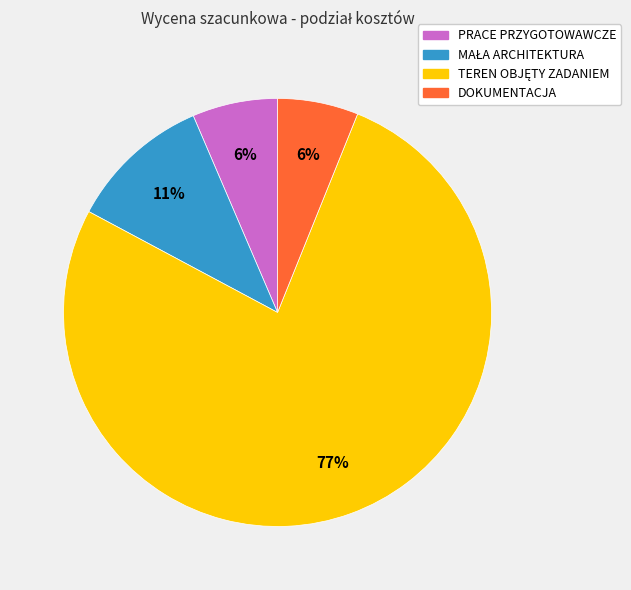

True or false: PRACE PRZYGOTOWAWCZE accounts for 1% of the total.

False